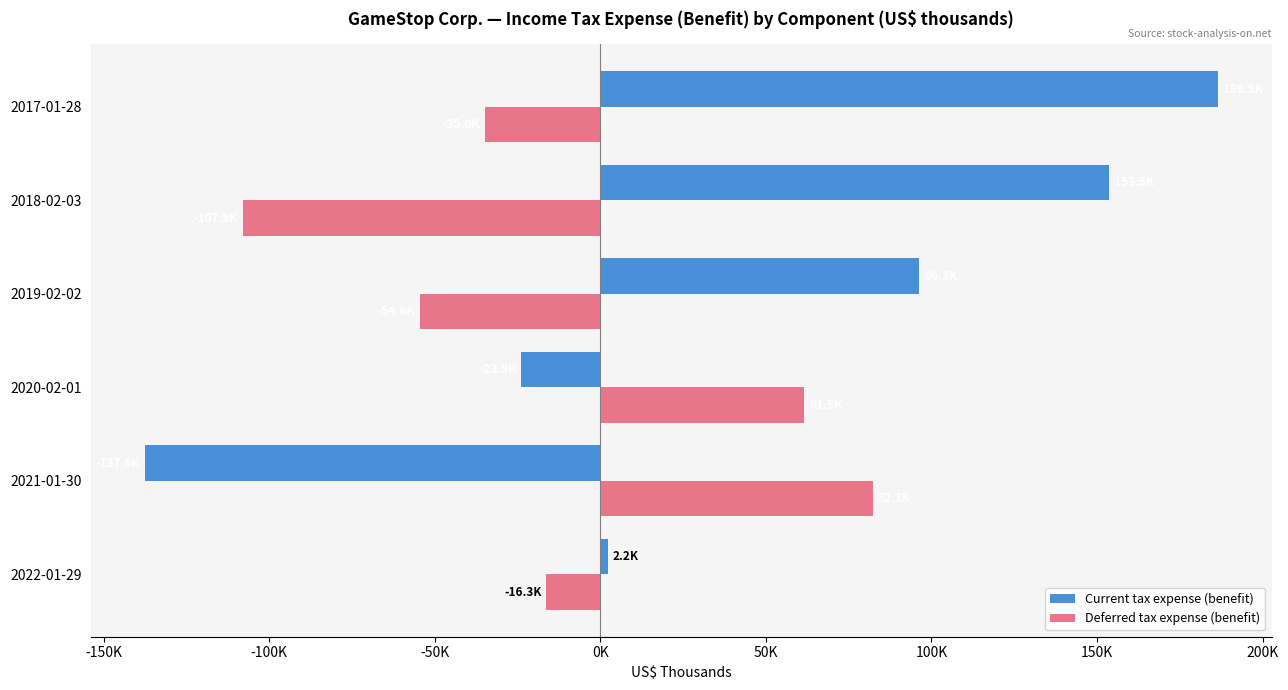

What are all the series names shown in the legend?

Current tax expense (benefit), Deferred tax expense (benefit)